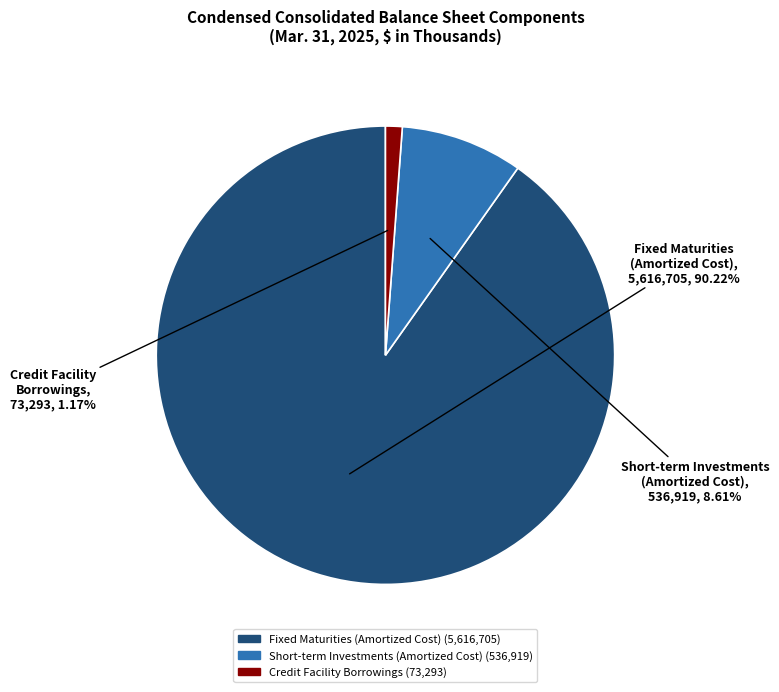

The Short-term Investments (Amortized Cost) slice represents 18% of the pie. True or false?

False